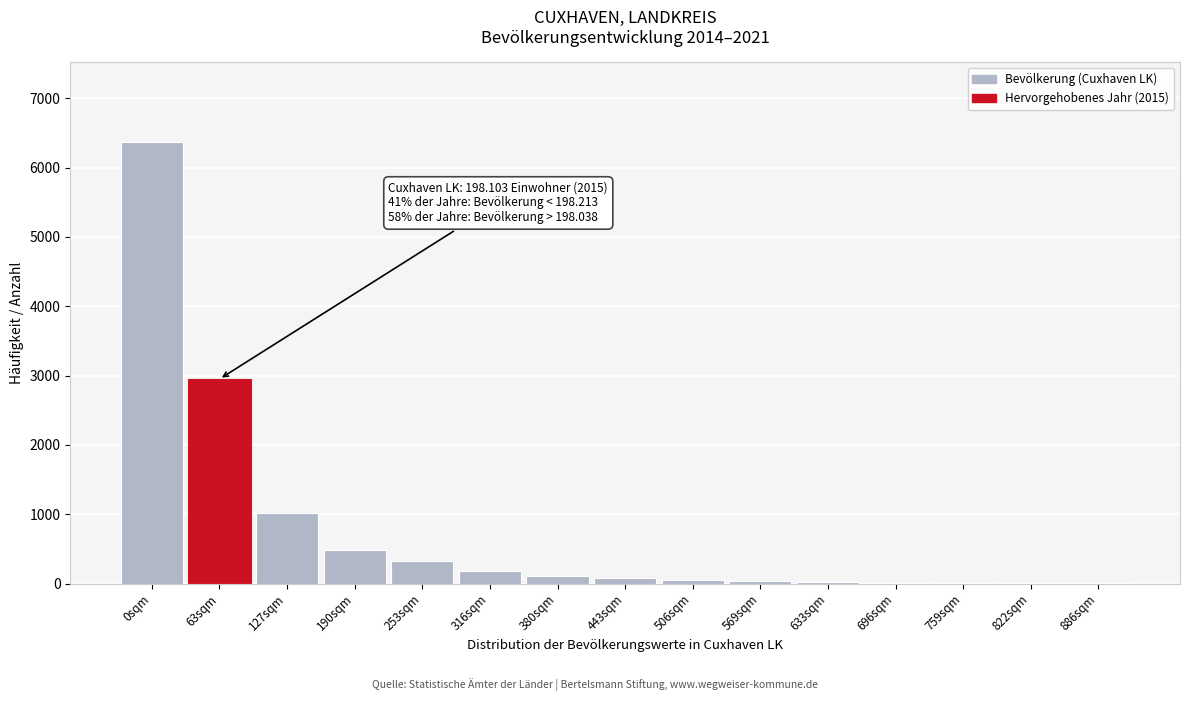

What is the sum of all values?

11663